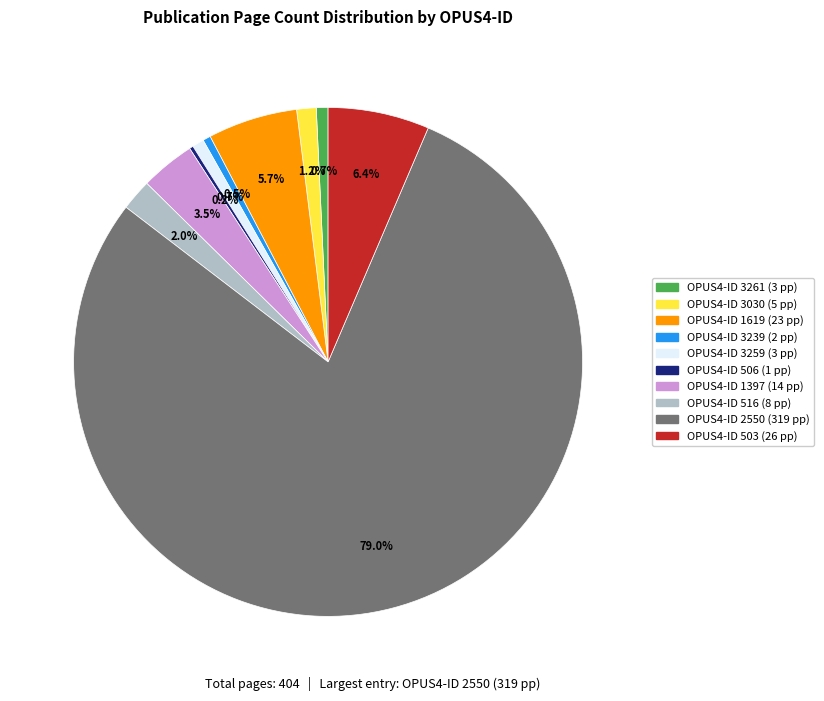

Is there any slice that represents more than half of the pie?

Yes